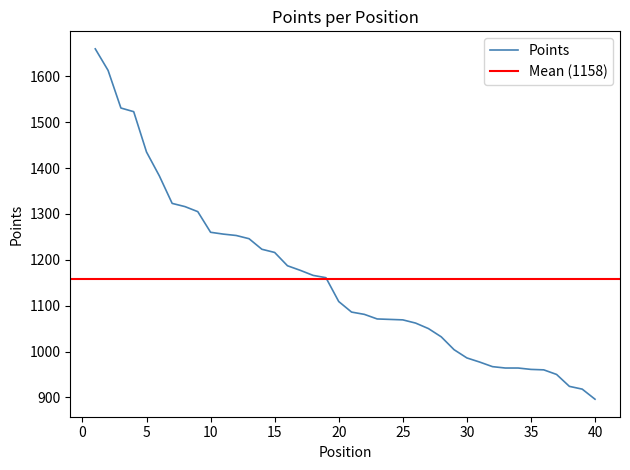

What is the lowest value of the Points series?

896